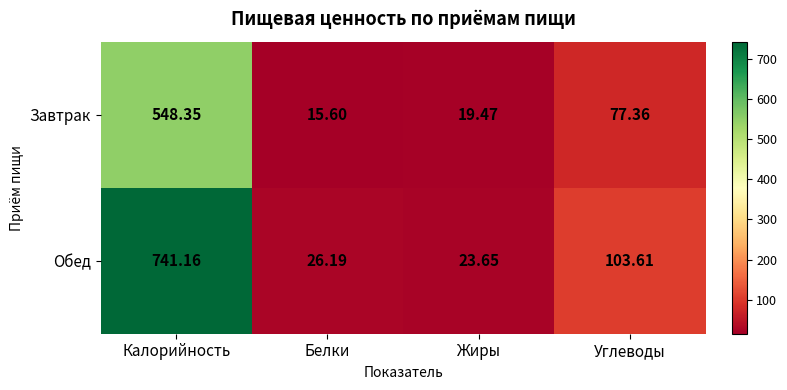

Which series has the largest range (max minus min)?

Обед